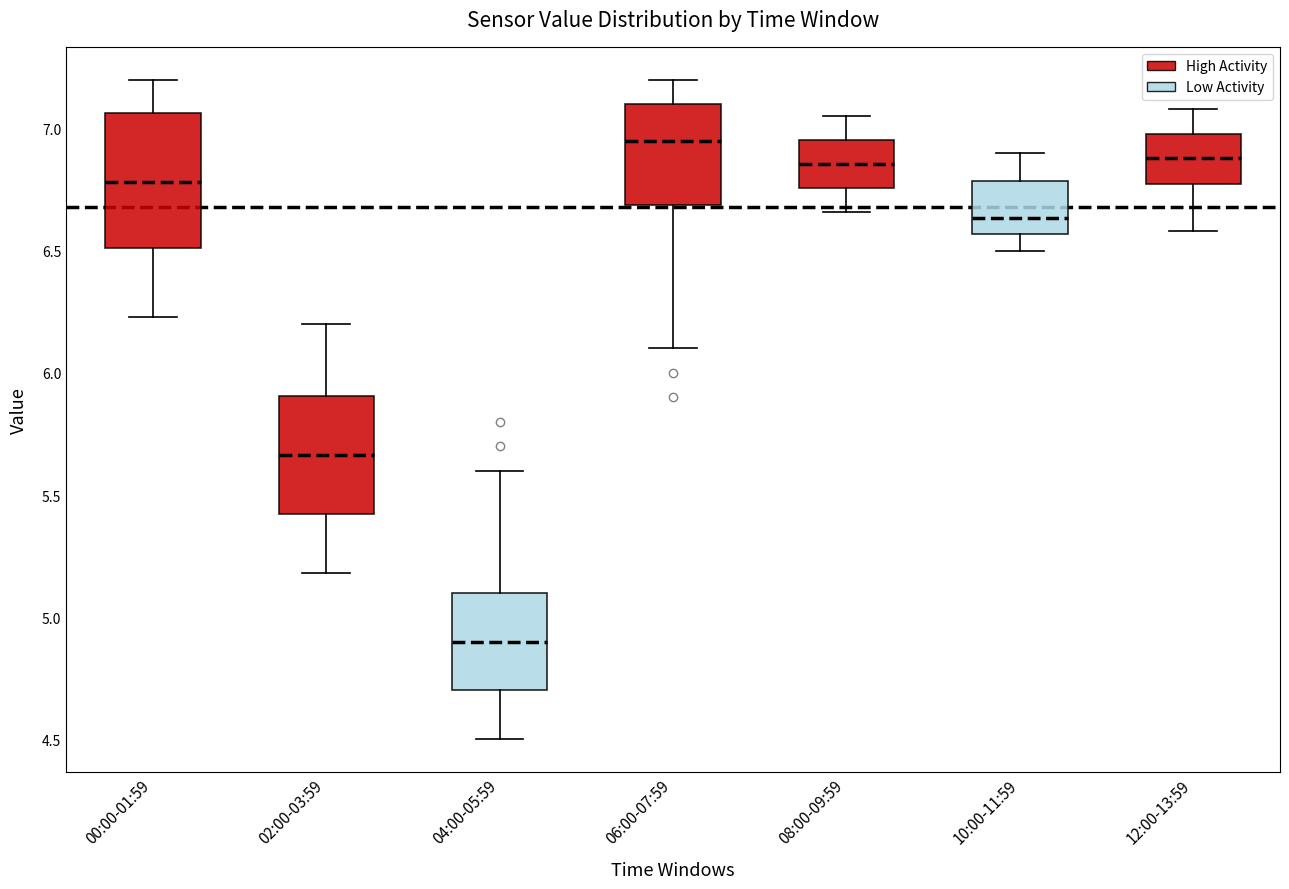

Which box is the tallest, from its lower edge to its upper edge?

00:00-01:59